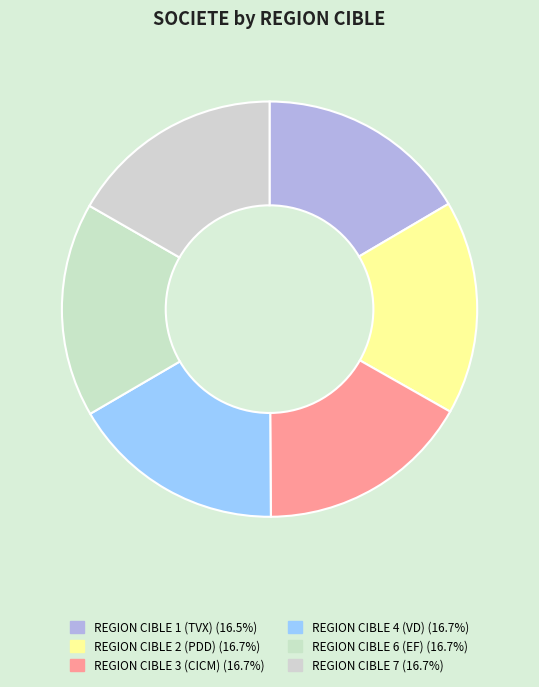

What is the total percentage of REGION CIBLE 3 (CICM) and REGION CIBLE 4 (VD)?

33.4%